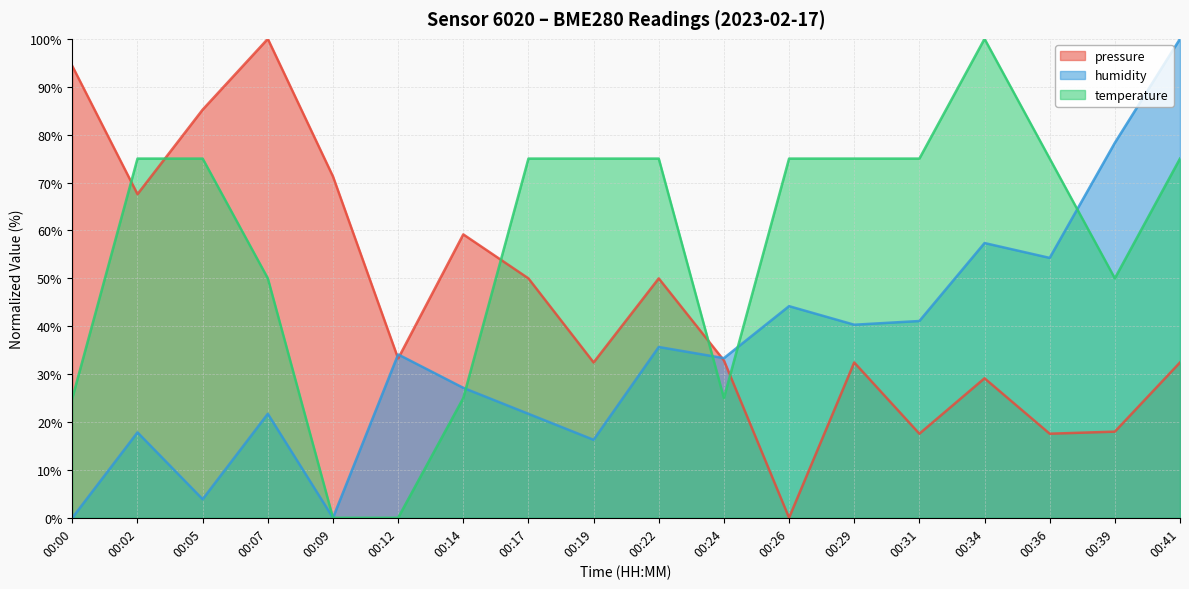

At which label does temperature reach its peak?

00:34